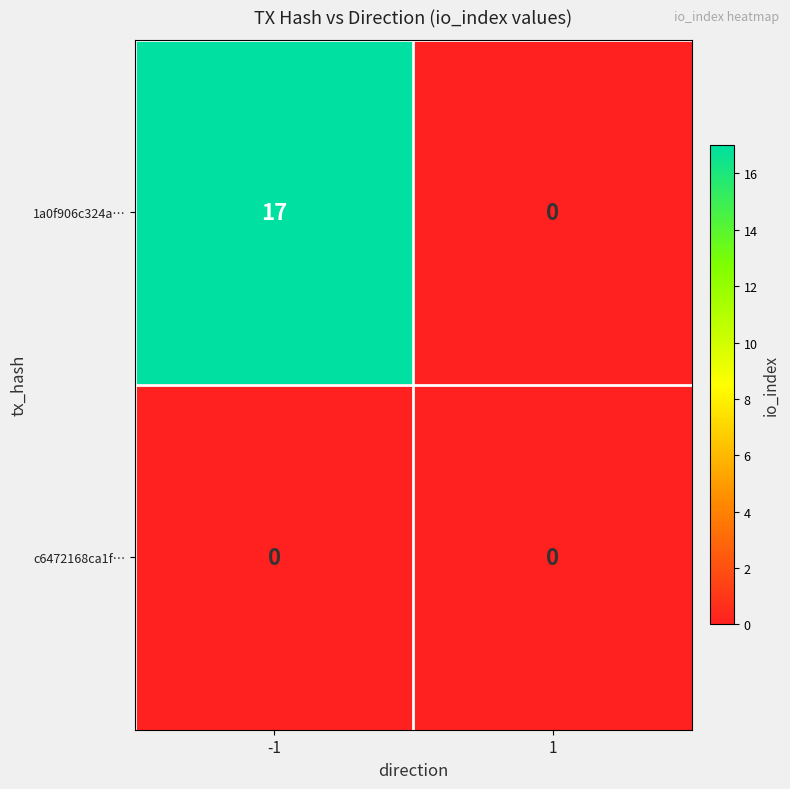

Which series has the widest spread of values?

1a0f906c324a…